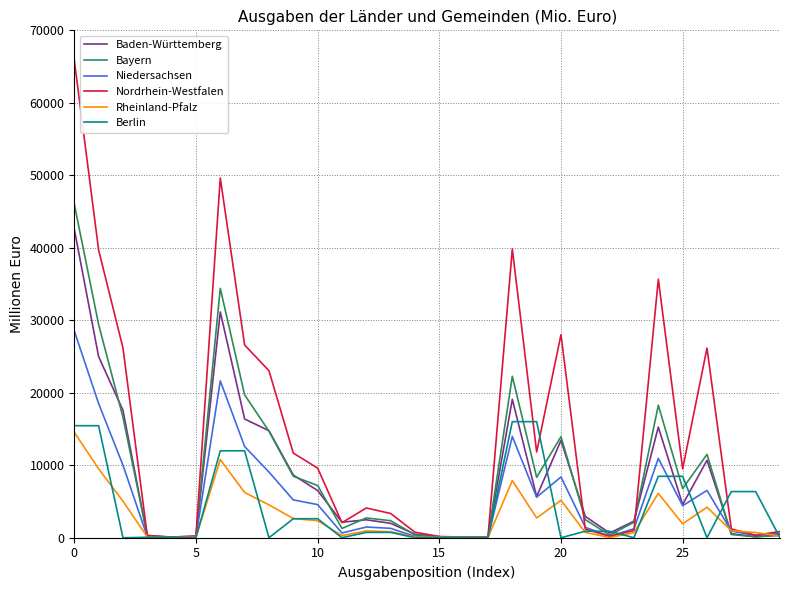

What is the greatest value displayed?

65885.9